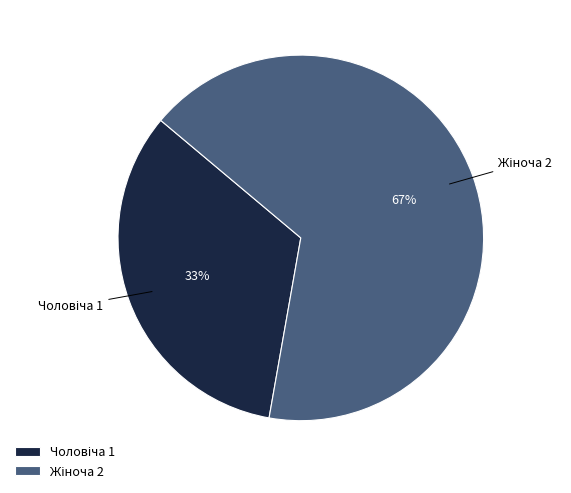

Is there any slice that represents more than half of the pie?

Yes